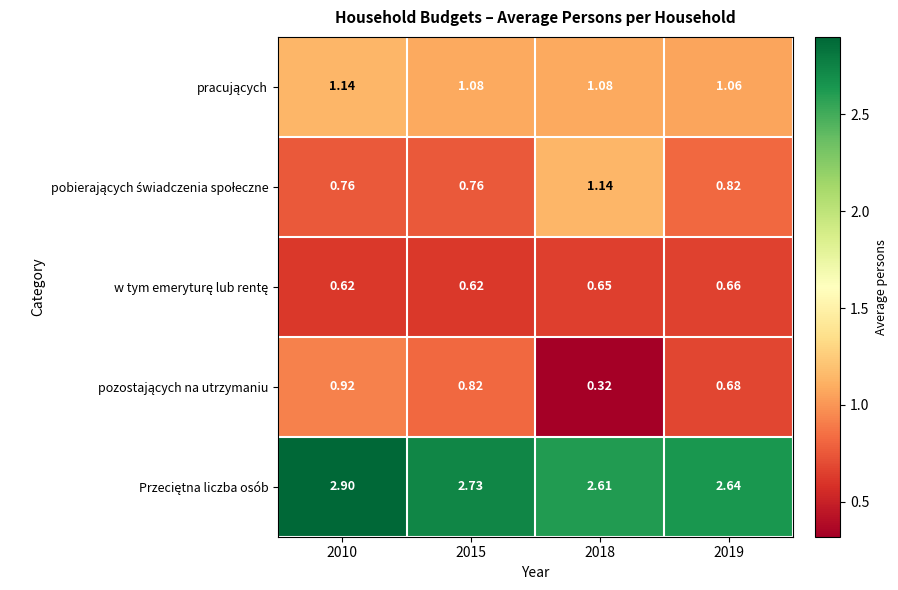

Which series has the widest spread of values?

pozostających na utrzymaniu